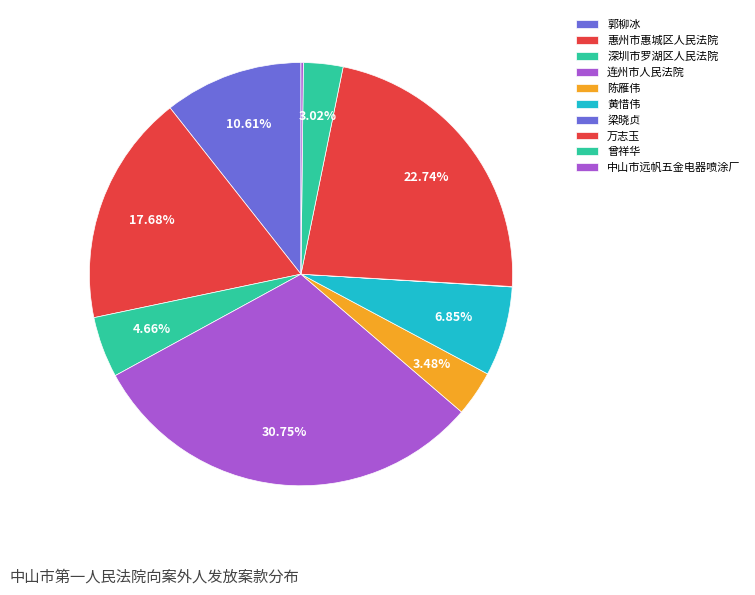

Is it true that 深圳市罗湖区人民法院 is 5% of the pie?

True